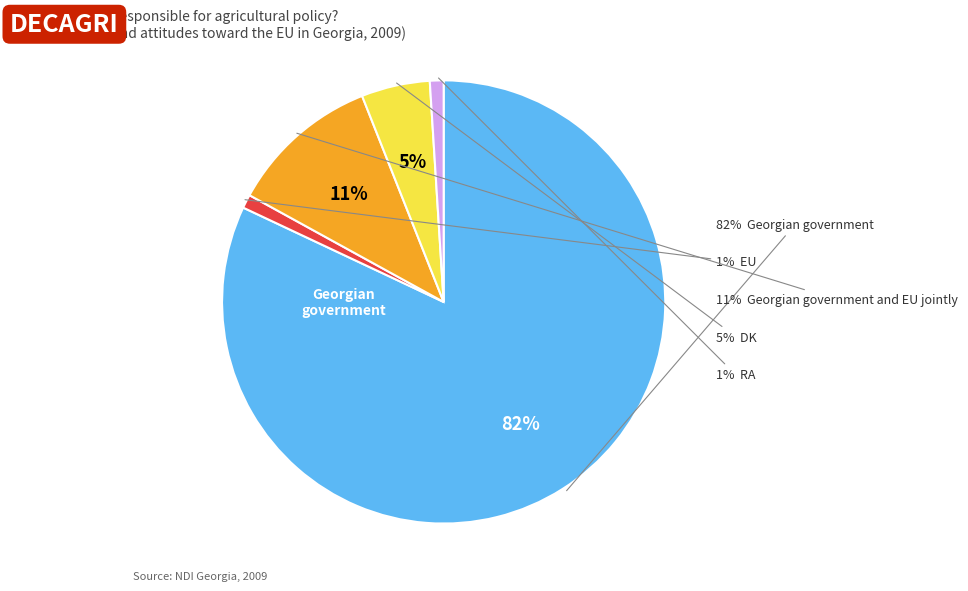

The Georgian government and EU jointly slice represents 26% of the pie. True or false?

False